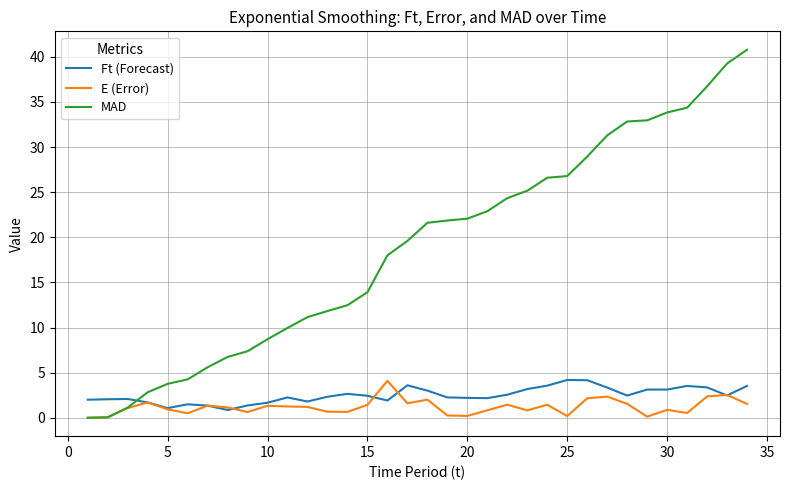

What is the highest value of the MAD series?

40.8